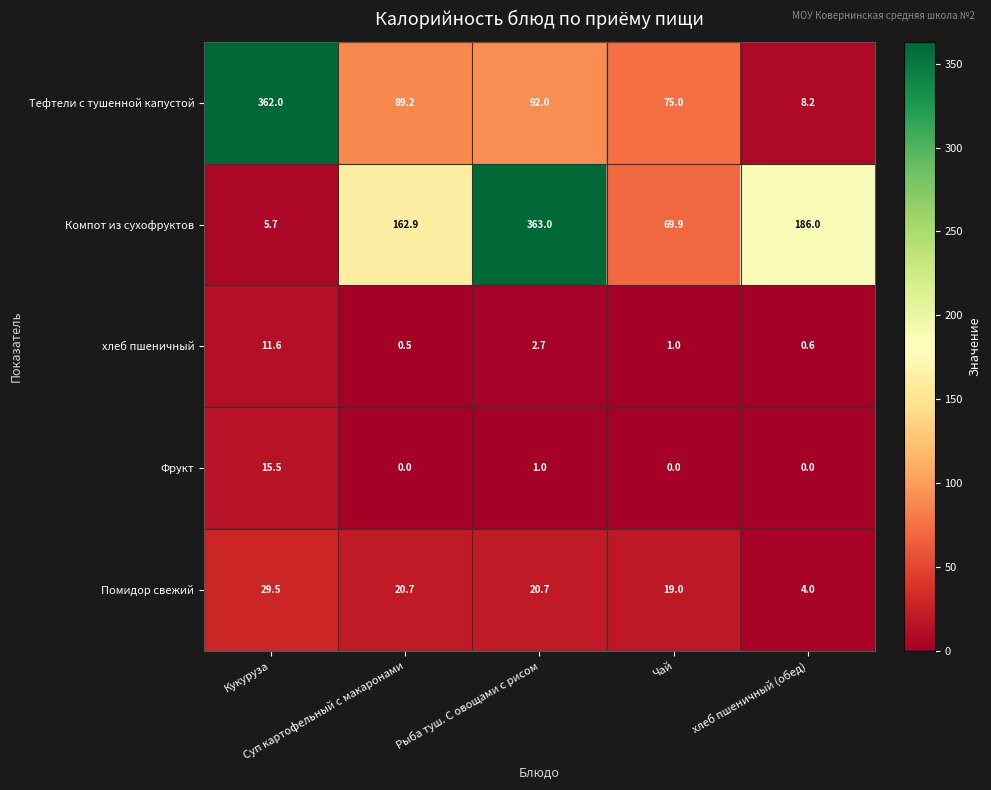

Rank the series by their maximum value, from lowest to highest.

хлеб пшеничный, Фрукт, Помидор свежий, Тефтели с тушенной капустой, Компот из сухофруктов